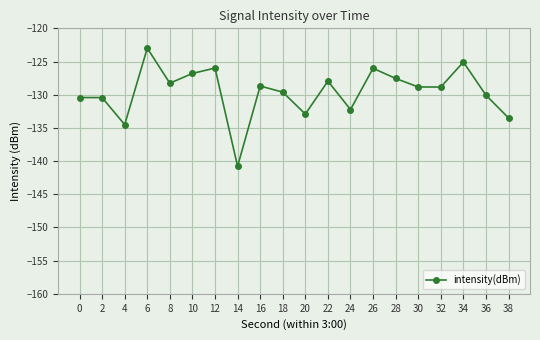

True or false: the data has more than 0 interior local peaks.

True